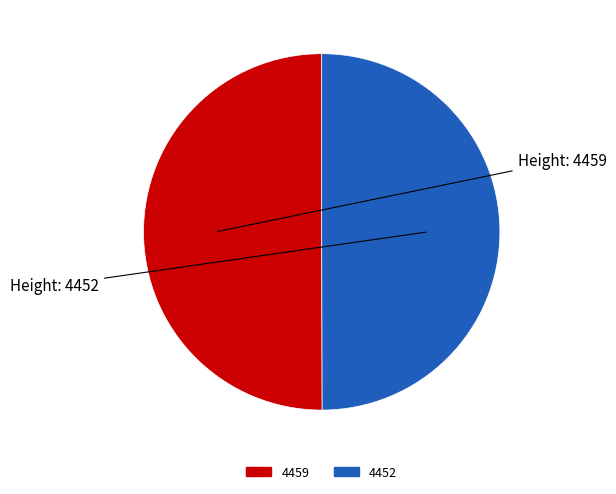

What is the ratio of the value at 4452 to the value at 4459?

1.0